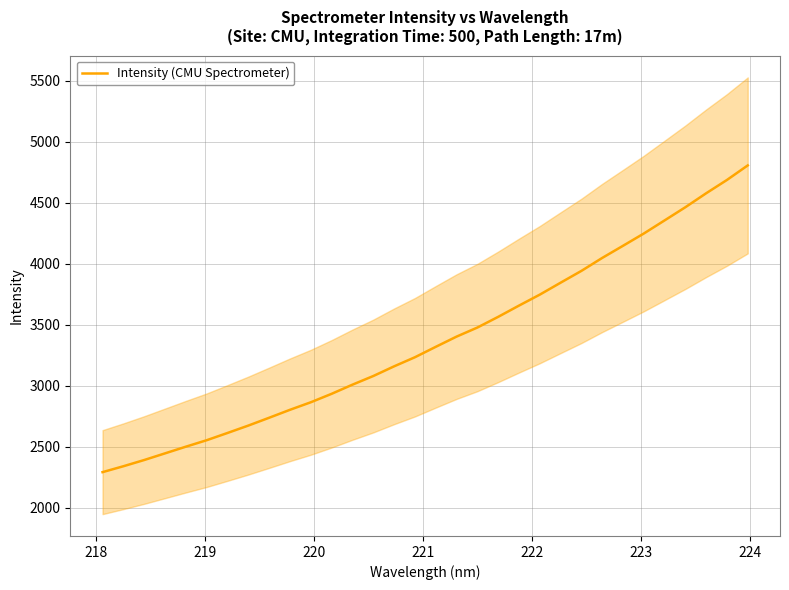

What is the maximum value for Intensity (CMU Spectrometer)?

4804.9